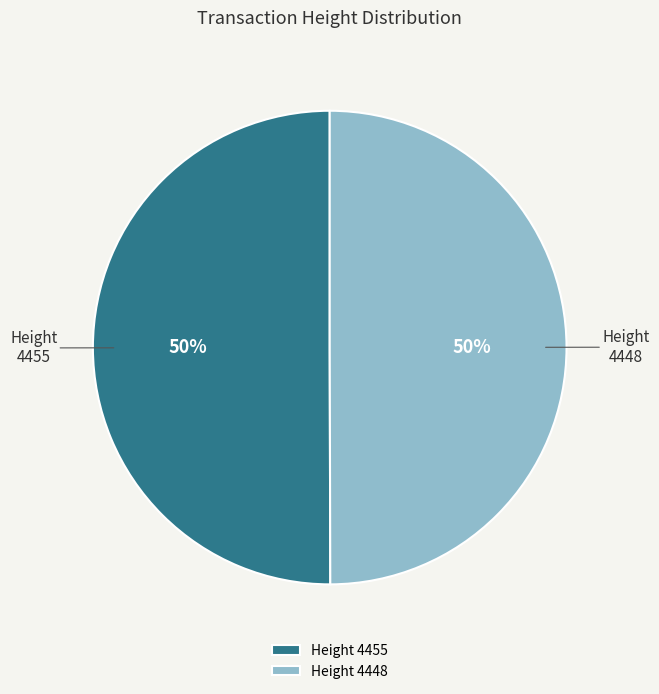

Do 4448 and 4455 together represent more than half of the pie?

Yes